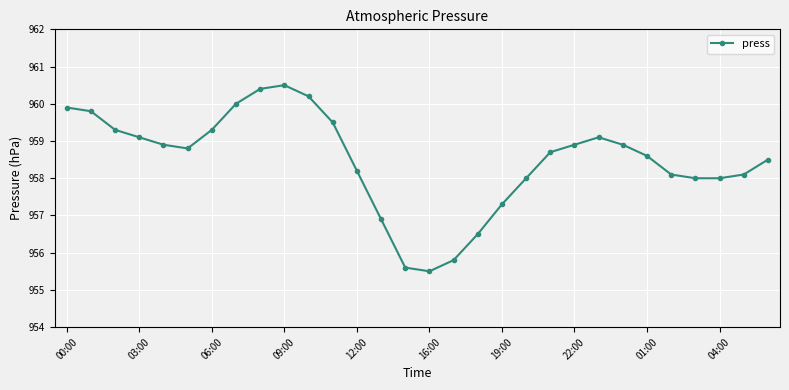

What is the difference between the maximum and second lowest values?

4.9